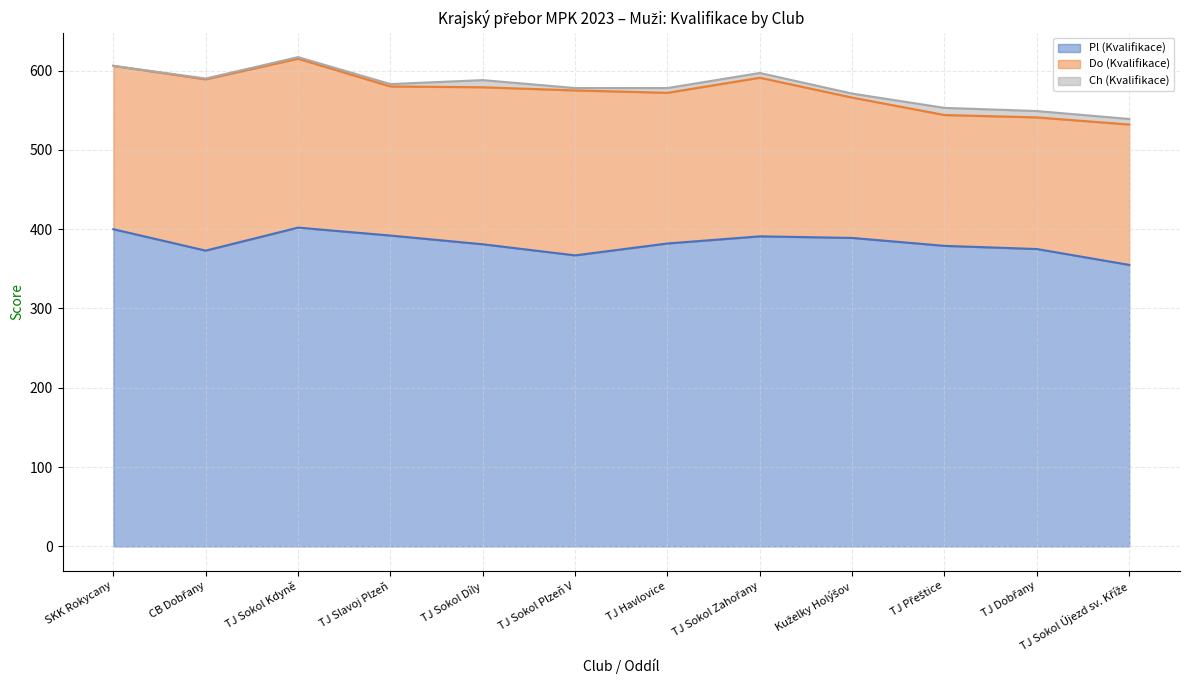

Which series has the widest spread of values?

Do (Kvalifikace)